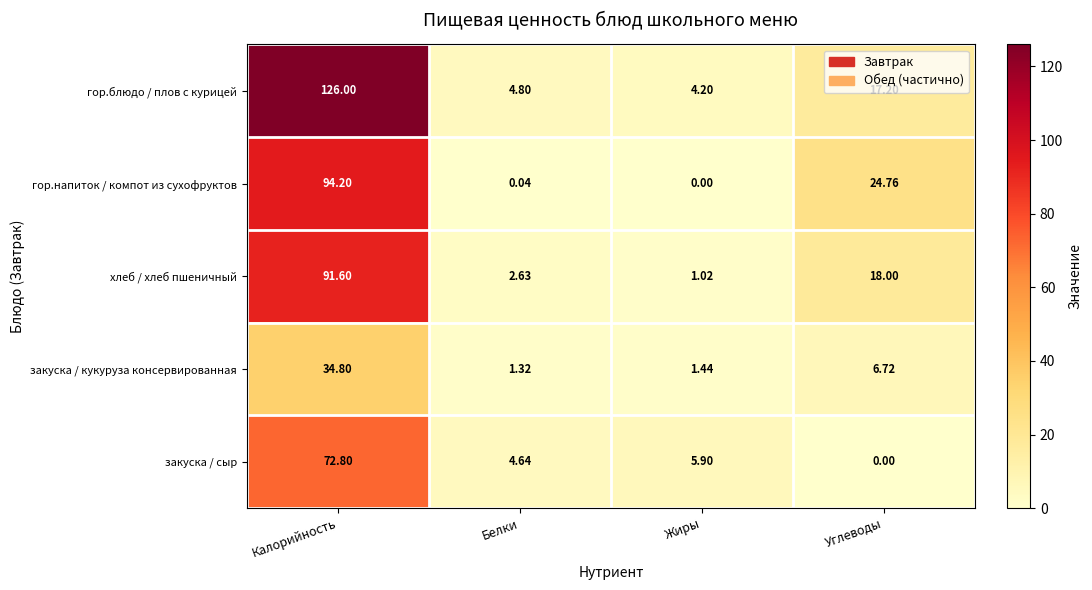

Where does the хлеб / хлеб пшеничный series first go above 18?

Калорийность